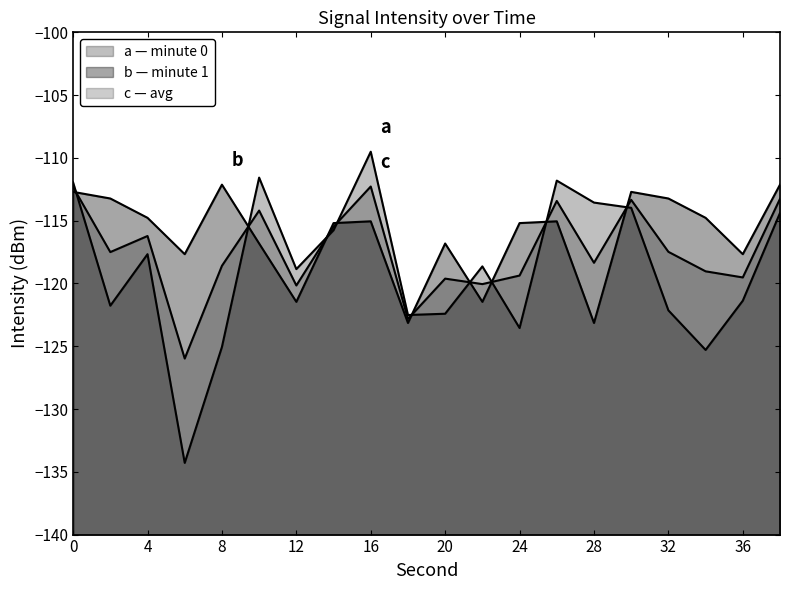

The intensity(dBm) [minute 1] series shows -153.7 at 6. True or false?

False